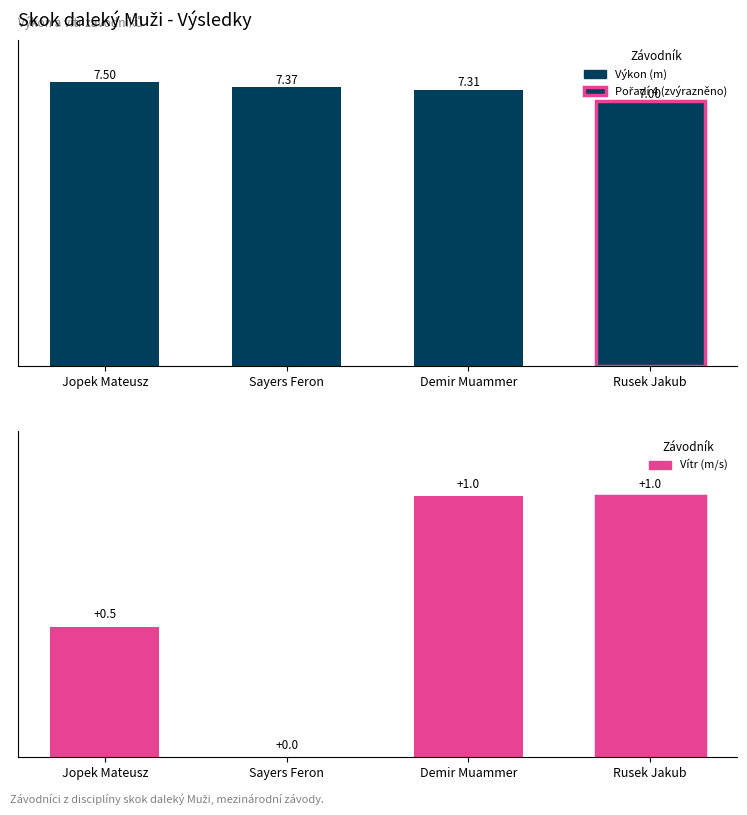

What is the approximate value of Výkon at Rusek Jakub?

7.0